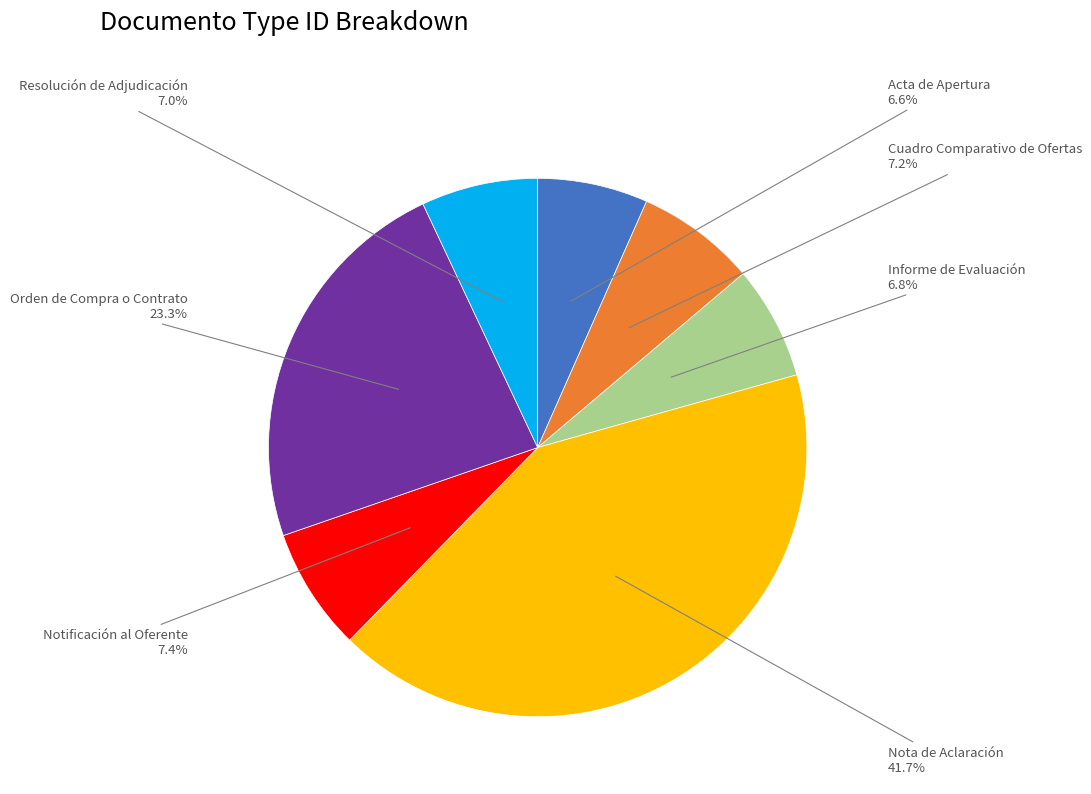

To the nearest percent, what is the difference between the largest and smallest slice percentages?

35%